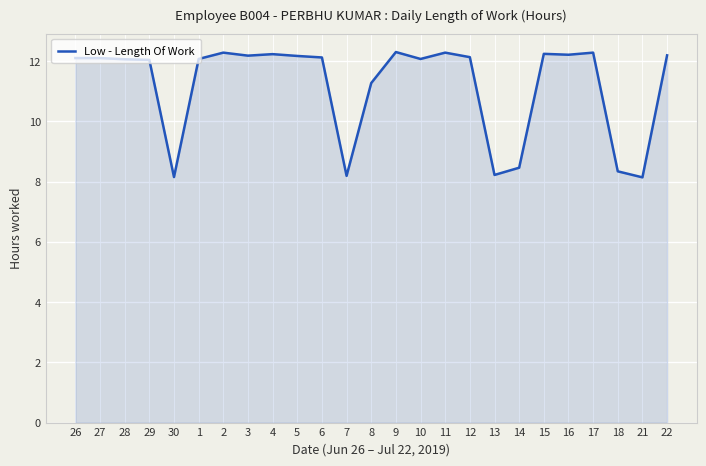

What is the ratio of the value at 17 to the value at 3?

1.0